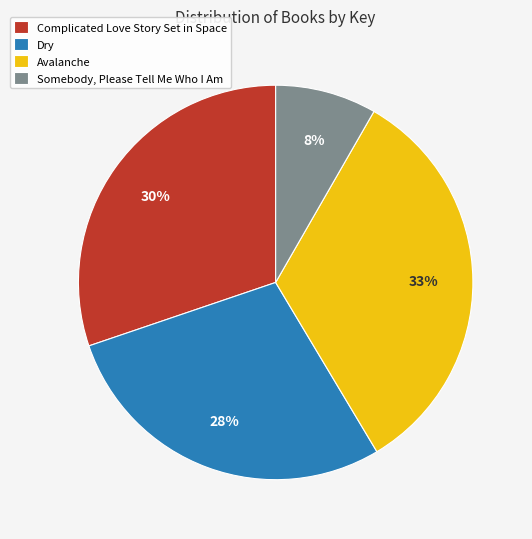

True or false: Avalanche accounts for 33% of the total.

True